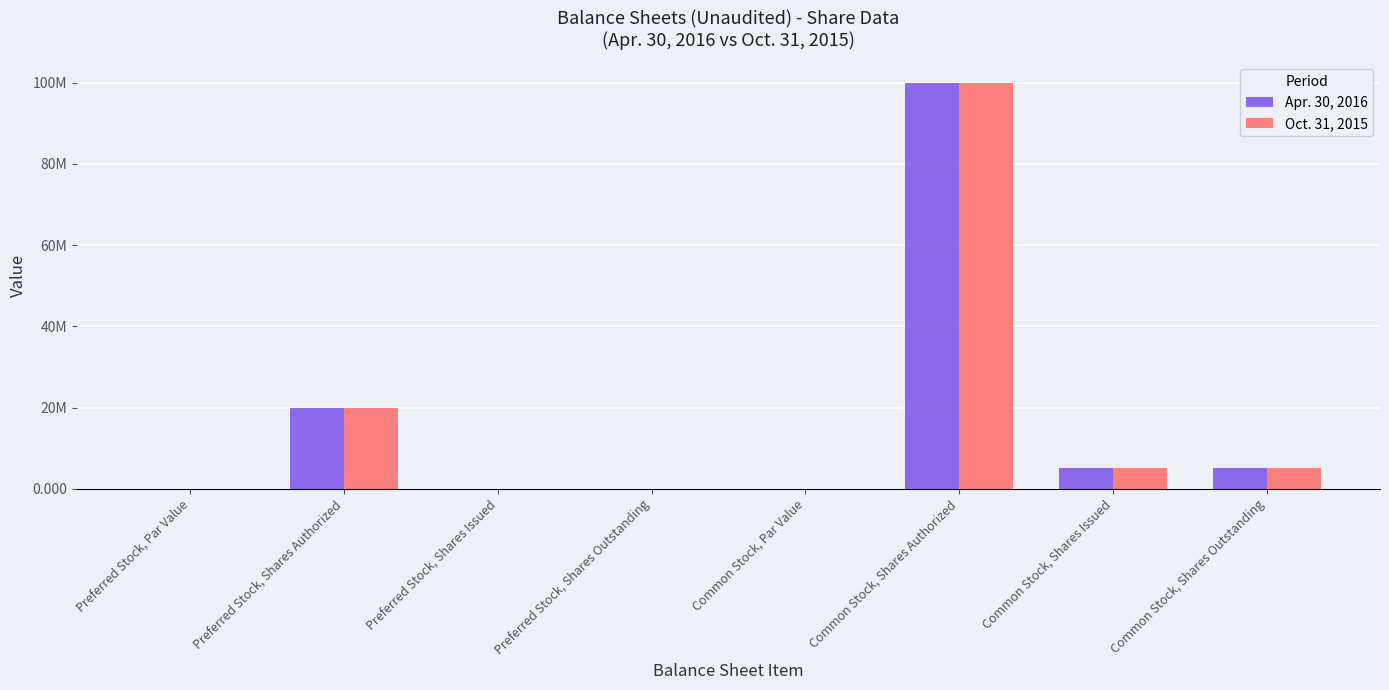

What position from the left is Preferred Stock, Shares Authorized?

2